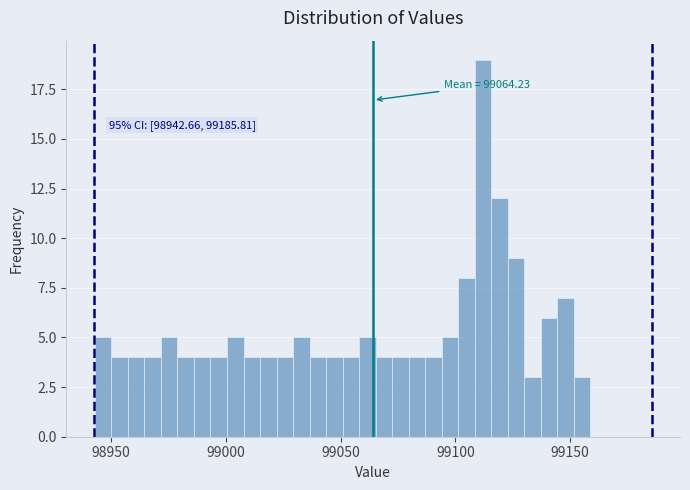

Read against the x-axis, roughly where is the centre of the tallest bar?

99110